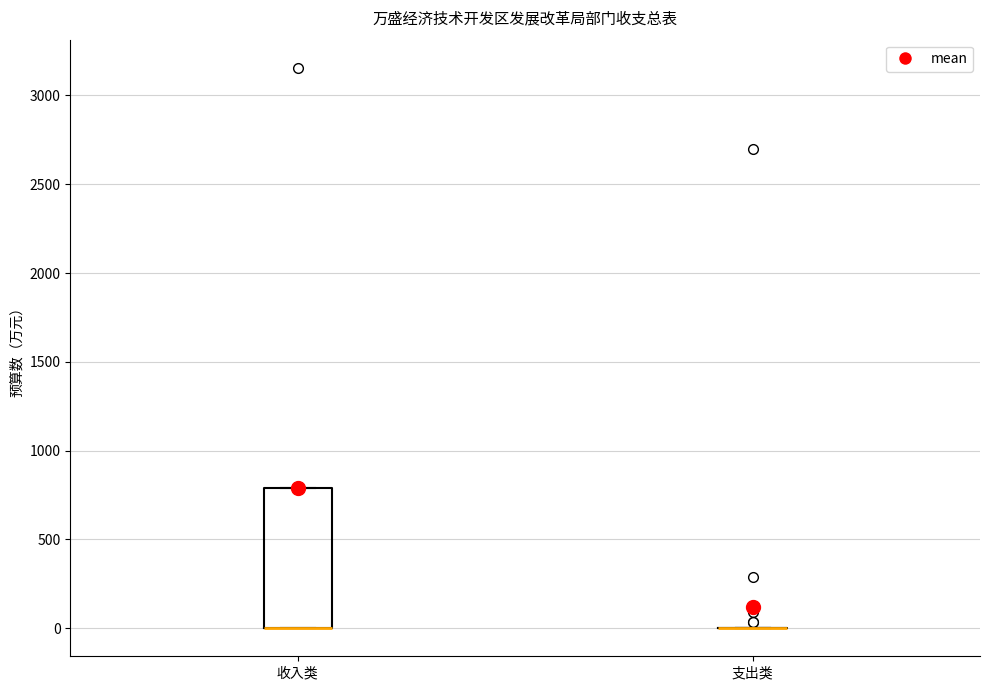

Where is the upper edge of the box for 收入类 on the y-axis? The values are not printed on the chart, so give them approximately, as read against the axis.

800